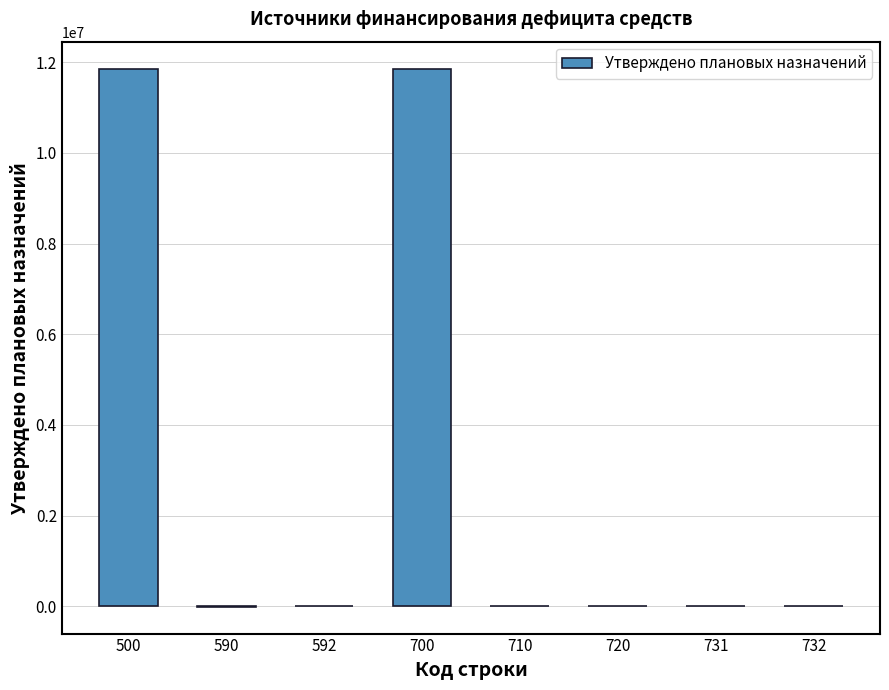

Count the number of data series in this chart.

1